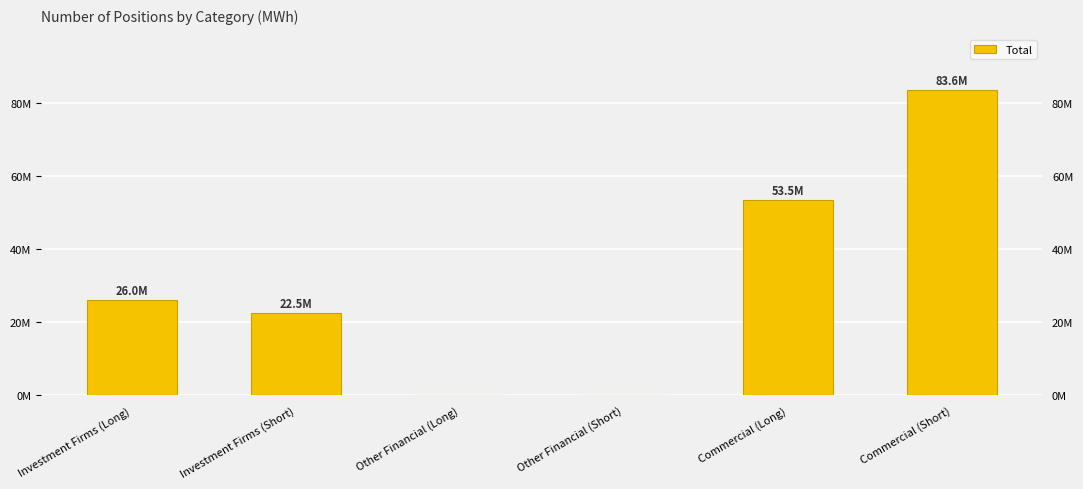

How many bars are there in total?

6